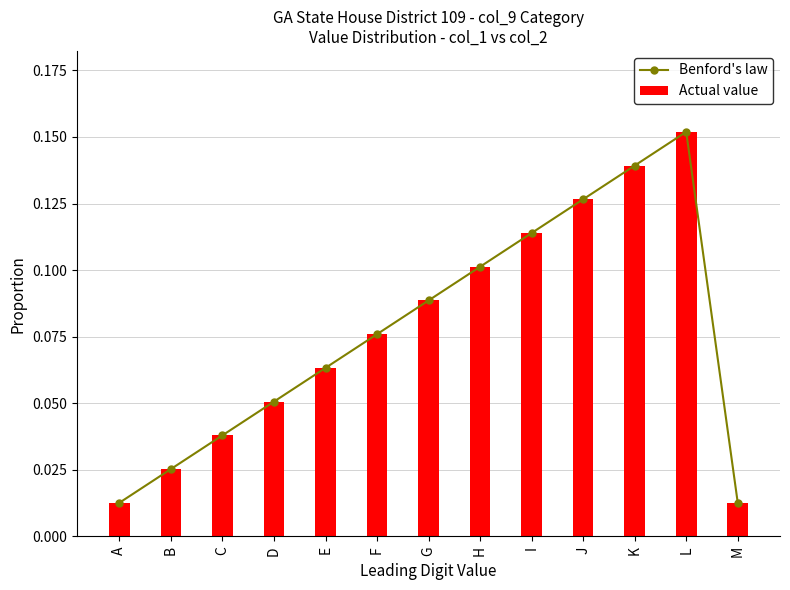

How many data points does each series have?

13